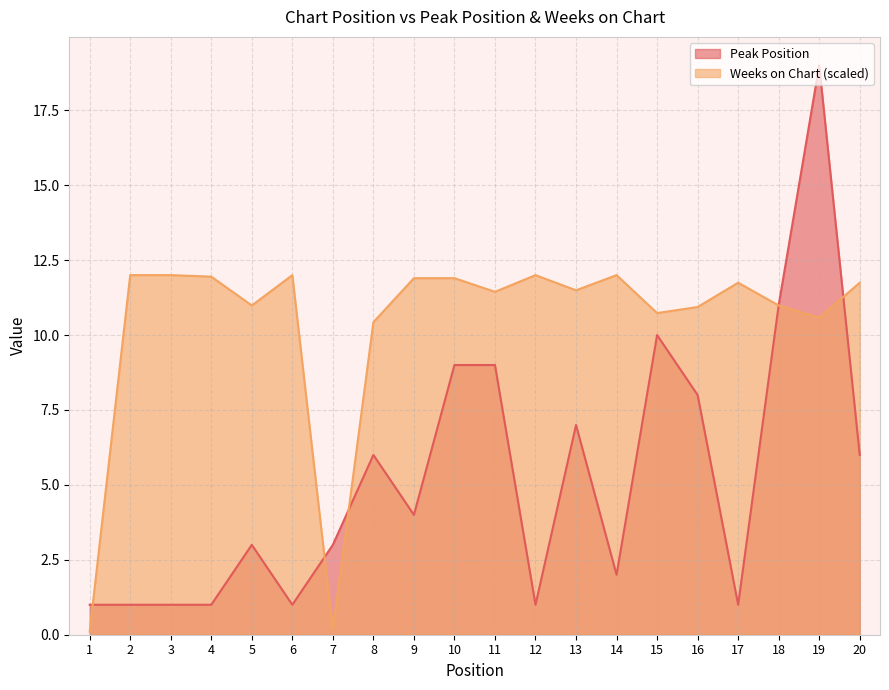

Where is the first local minimum for Weeks on Chart?

5